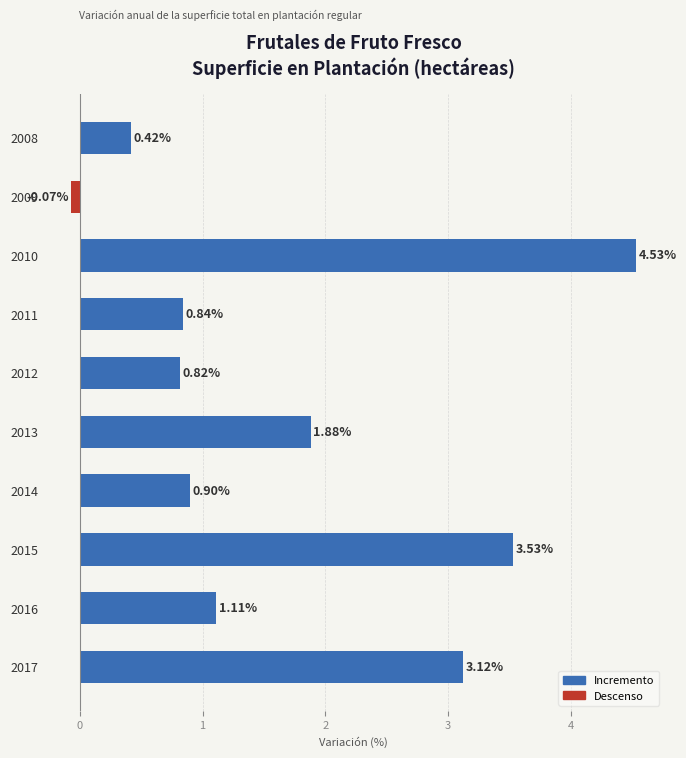

How many values are below zero?

1